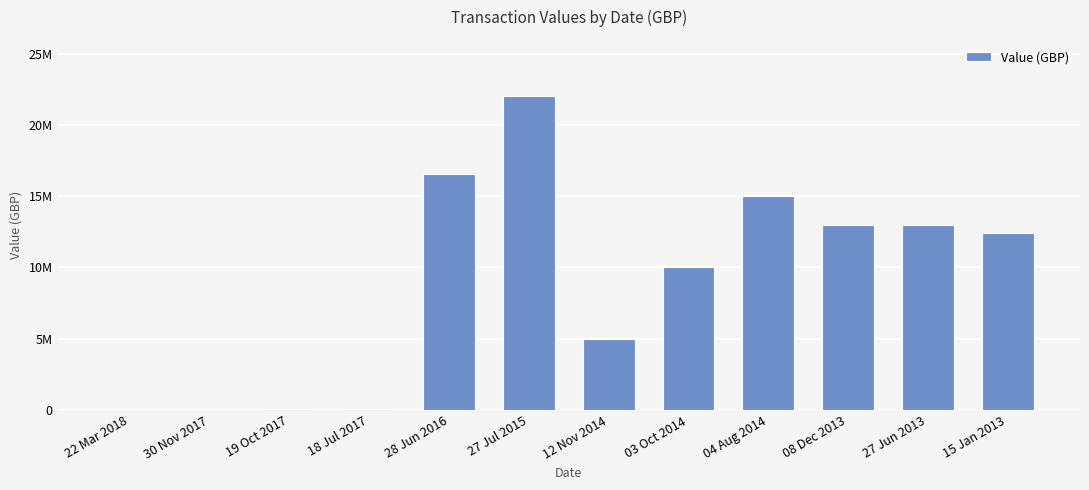

Count the number of values greater than 12450000.

5